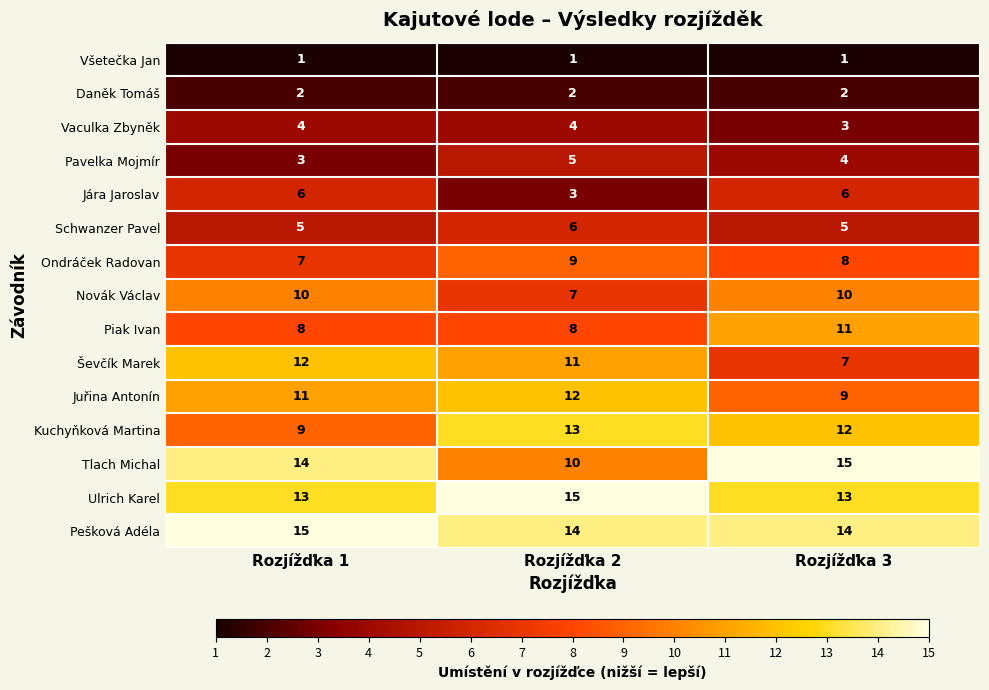

What is the difference between the Ševčík Marek values at Rozjížďka 3 and Rozjížďka 2?

4